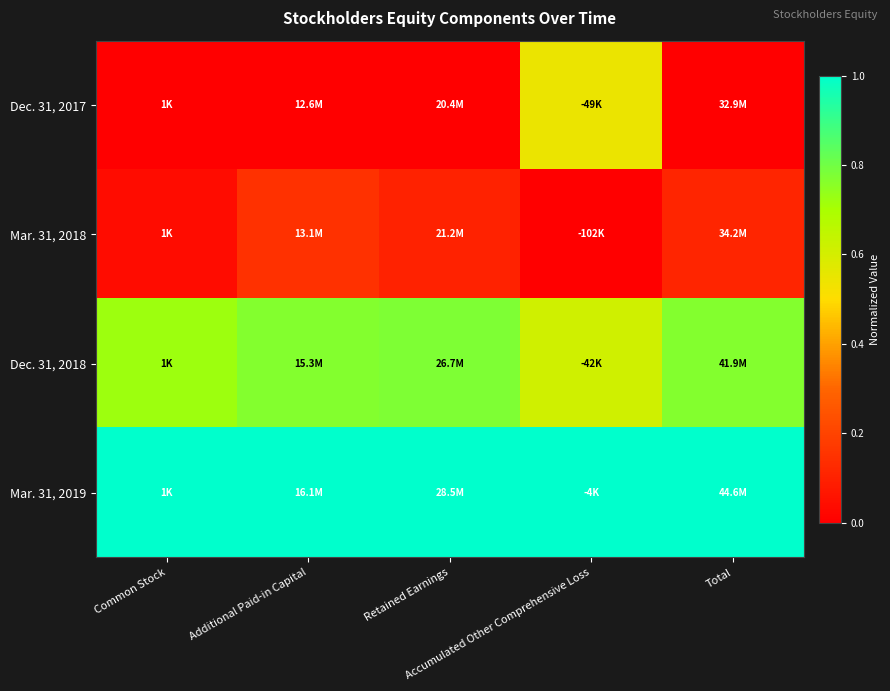

Reading left to right, transcribe all the data shown in this chart.

Dec. 31, 2017: Common Stock=0.0	Additional Paid-in Capital=0.0	Retained Earnings=0.0	Accumulated Other Comprehensive Loss=0.5	Total=0.0
Mar. 31, 2018: Common Stock=0.0	Additional Paid-in Capital=0.1	Retained Earnings=0.1	Accumulated Other Comprehensive Loss=0.0	Total=0.1
Dec. 31, 2018: Common Stock=0.7	Additional Paid-in Capital=0.8	Retained Earnings=0.8	Accumulated Other Comprehensive Loss=0.6	Total=0.8
Mar. 31, 2019: Common Stock=1.0	Additional Paid-in Capital=1.0	Retained Earnings=1.0	Accumulated Other Comprehensive Loss=1.0	Total=1.0